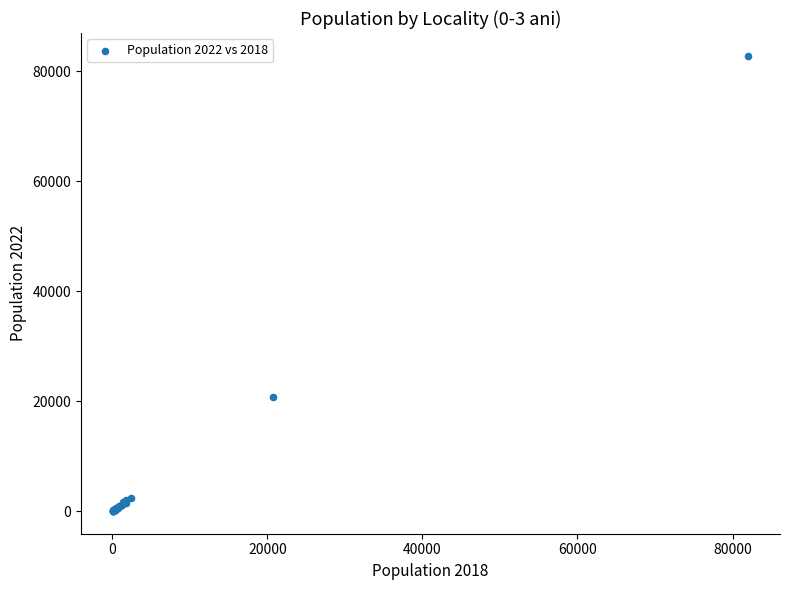

What Y value in the scatter plot is closest to 41438?

20732